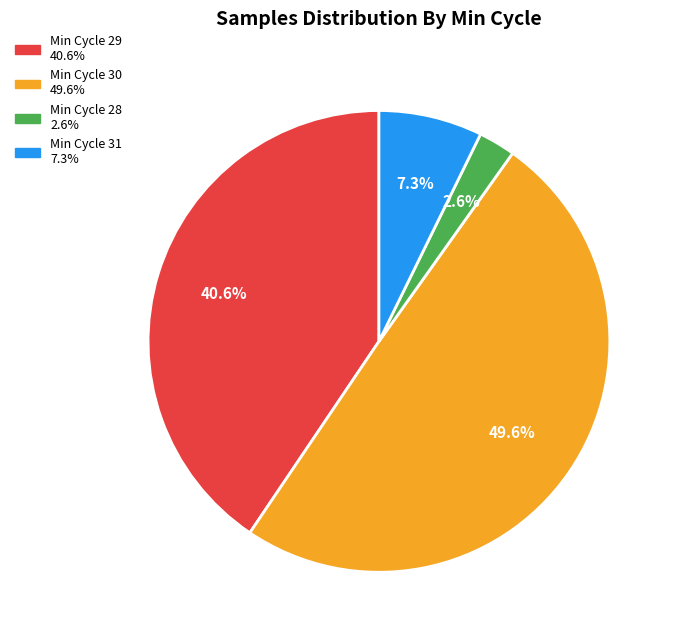

Does any single category account for the majority?

No